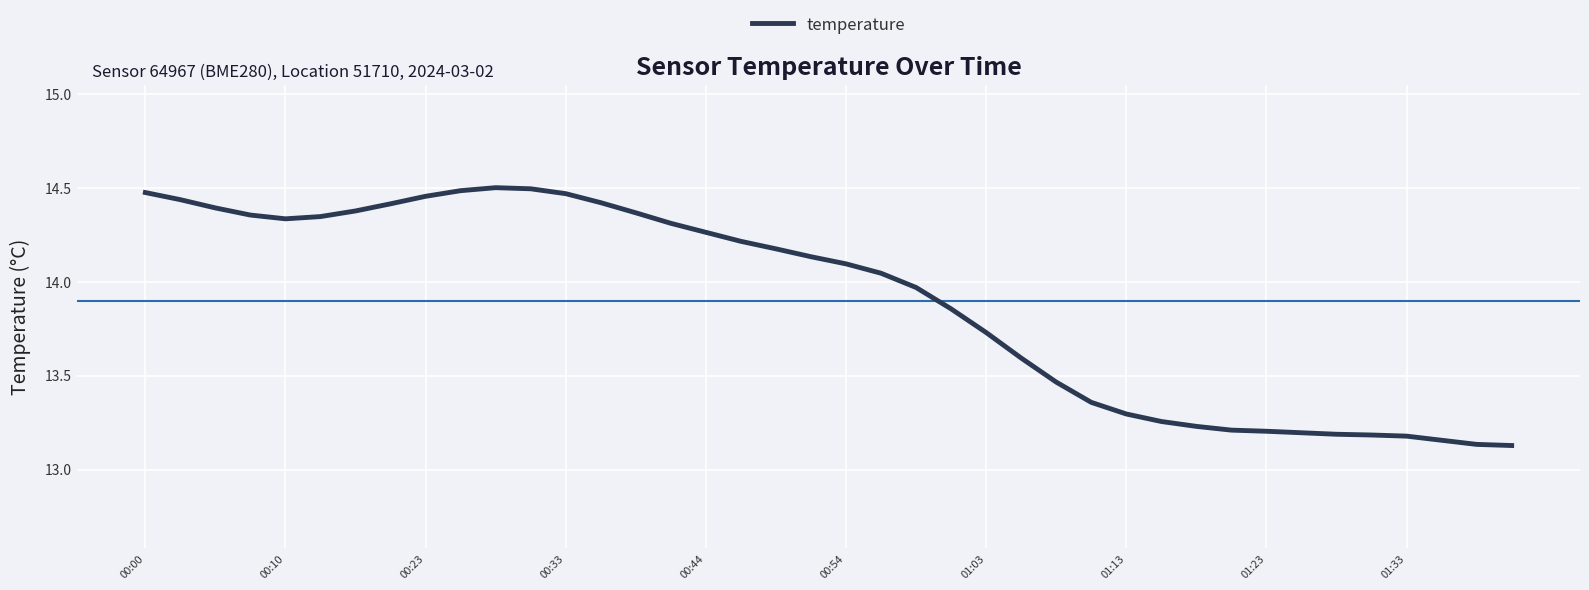

What is the difference between the maximum and minimum values?

1.4